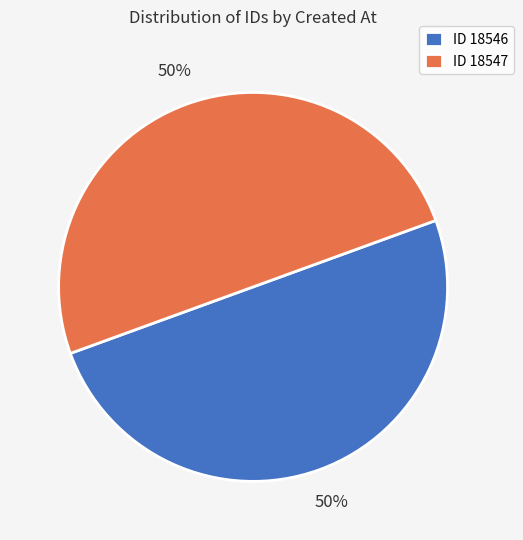

Do ID 18547 and ID 18546 together represent more than half of the pie?

Yes